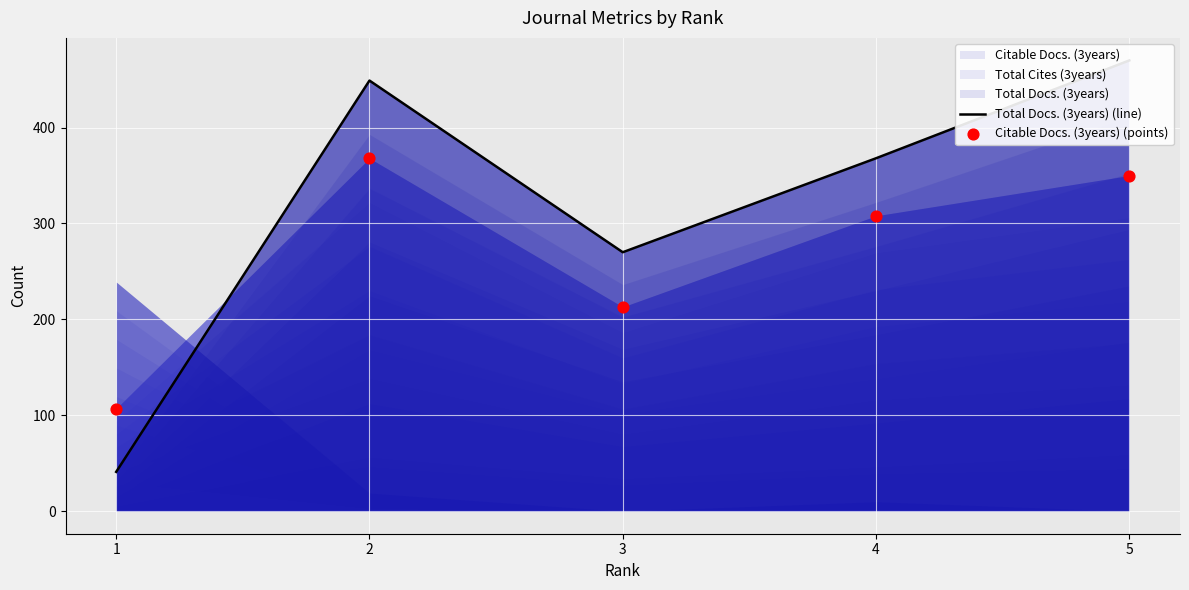

What is the total value across all series at 5?

820